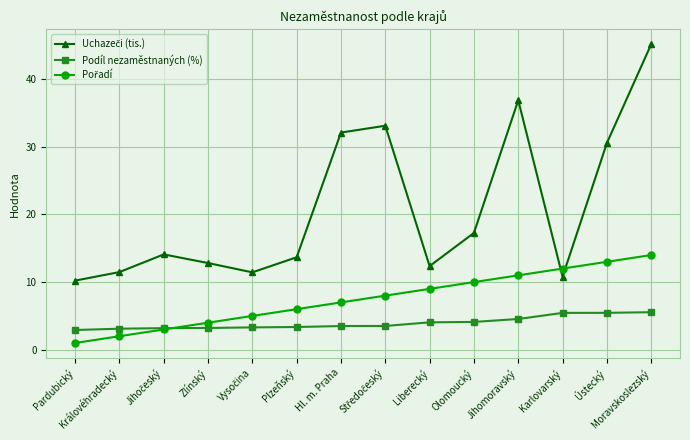

What is the label of the 2nd point from the left?

Královéhradecký